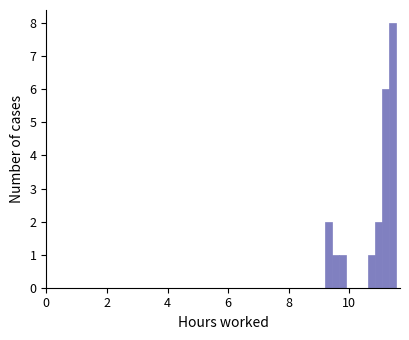

Around what value on the x-axis is the tallest bar? Give the approximate position of its centre, as read against the axis.

11.4